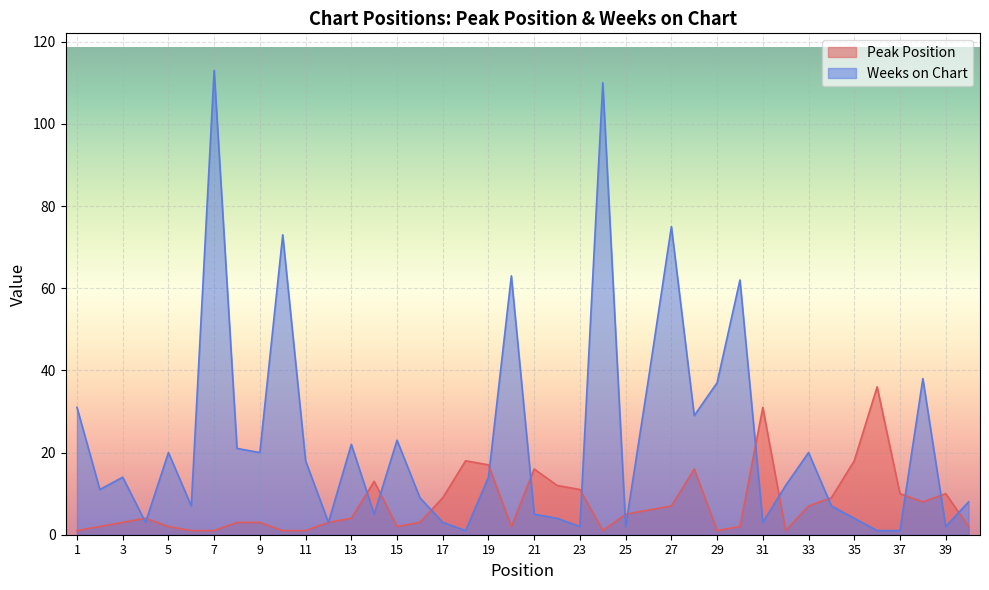

Is the value of Weeks on Chart at 32 greater than the value of Peak Position at 8?

Yes